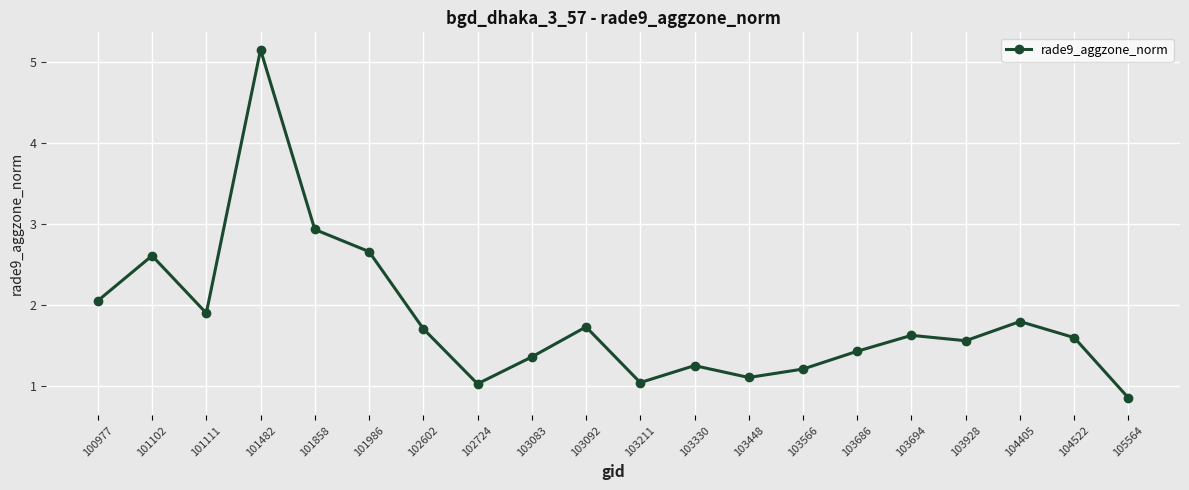

Is it true that the value at 105564 is 0.8?

True